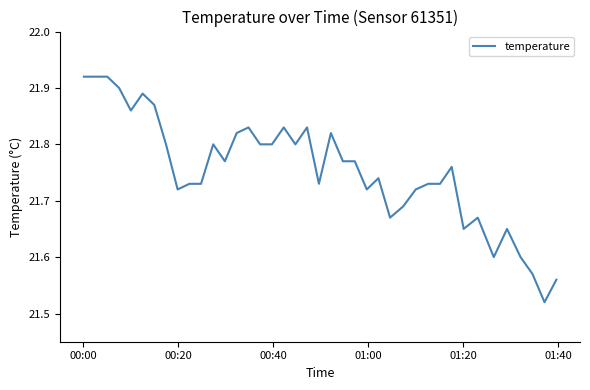

What is the difference between the maximum and minimum values?

0.4